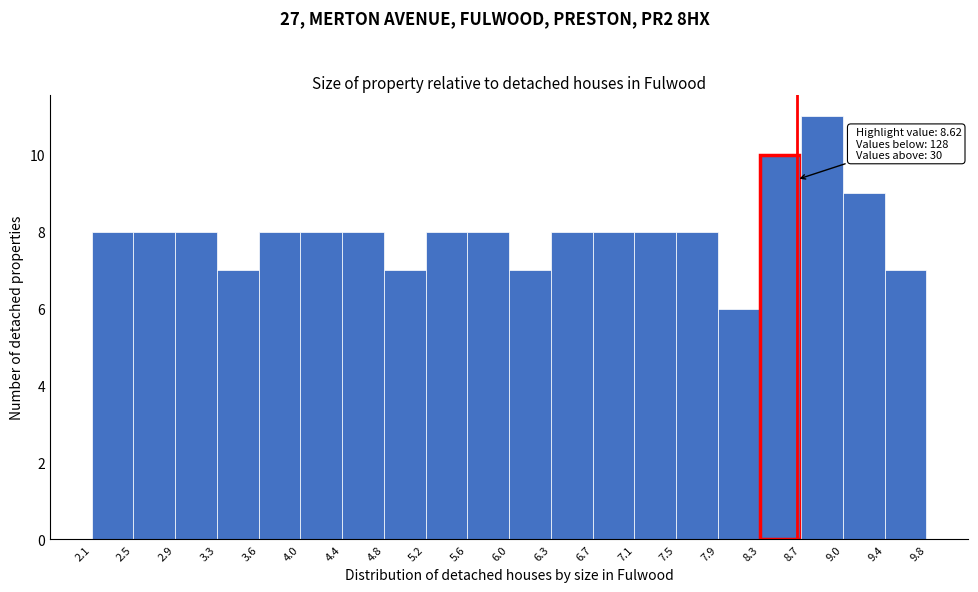

Over which range of the x-axis is the bar tallest?

8.7 to 9.0